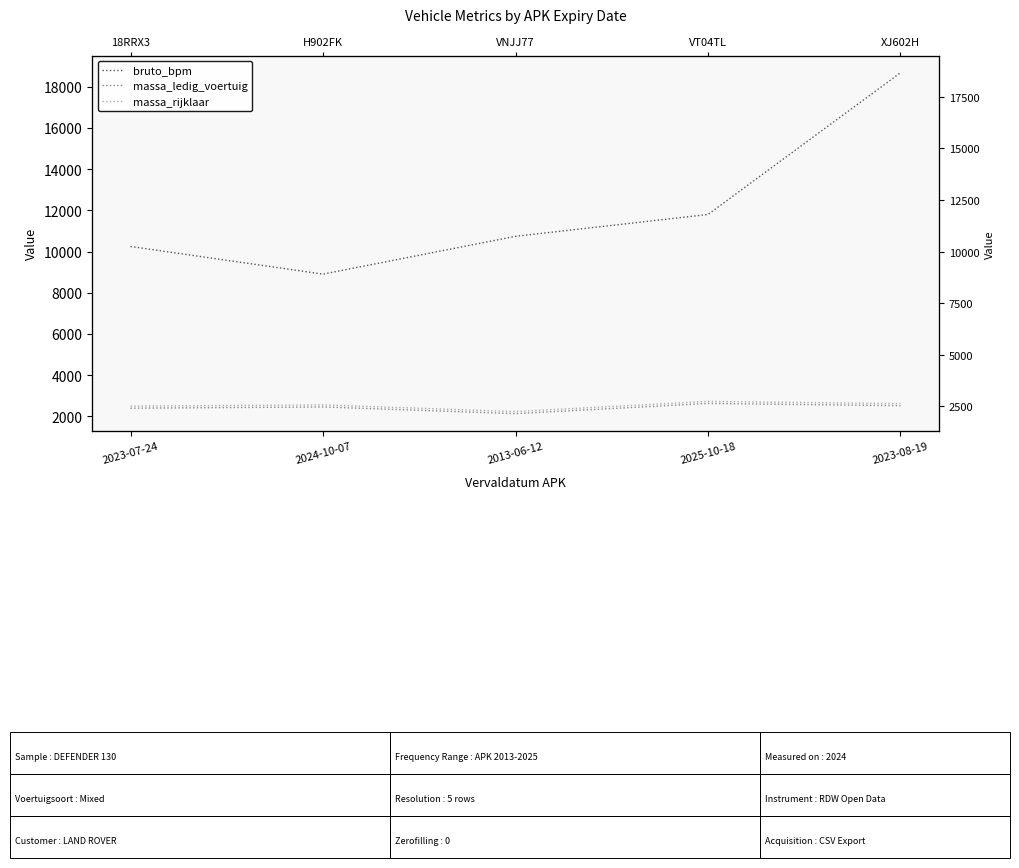

Reading left to right, what are all the values shown in this chart?

bruto_bpm: 10246	8904	10738	11798	18675
massa_ledig_voertuig: 2400	2459	2135	2630	2521
massa_rijklaar: 2500	2559	2235	2730	2621